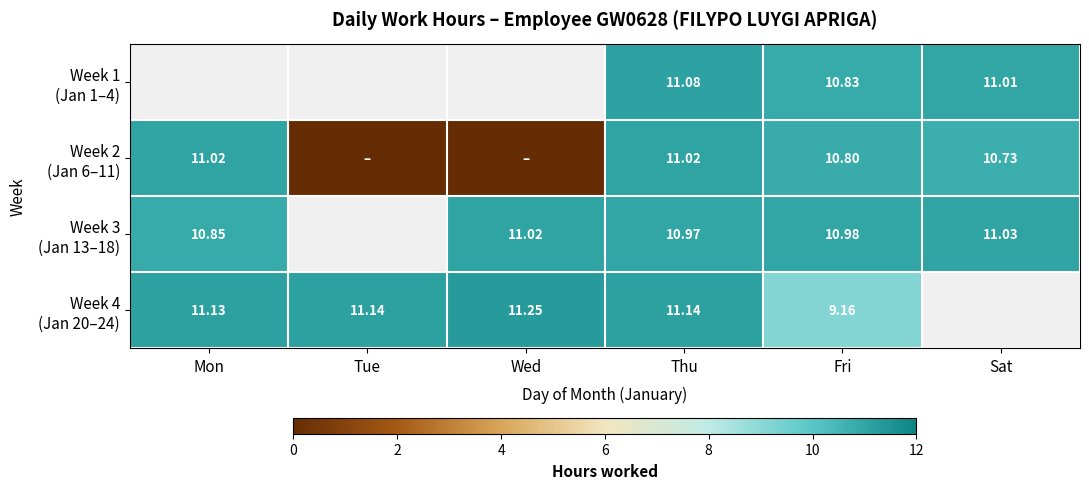

Where is Week 4 (Jan 20–24) nearest to the value 10?

Fri